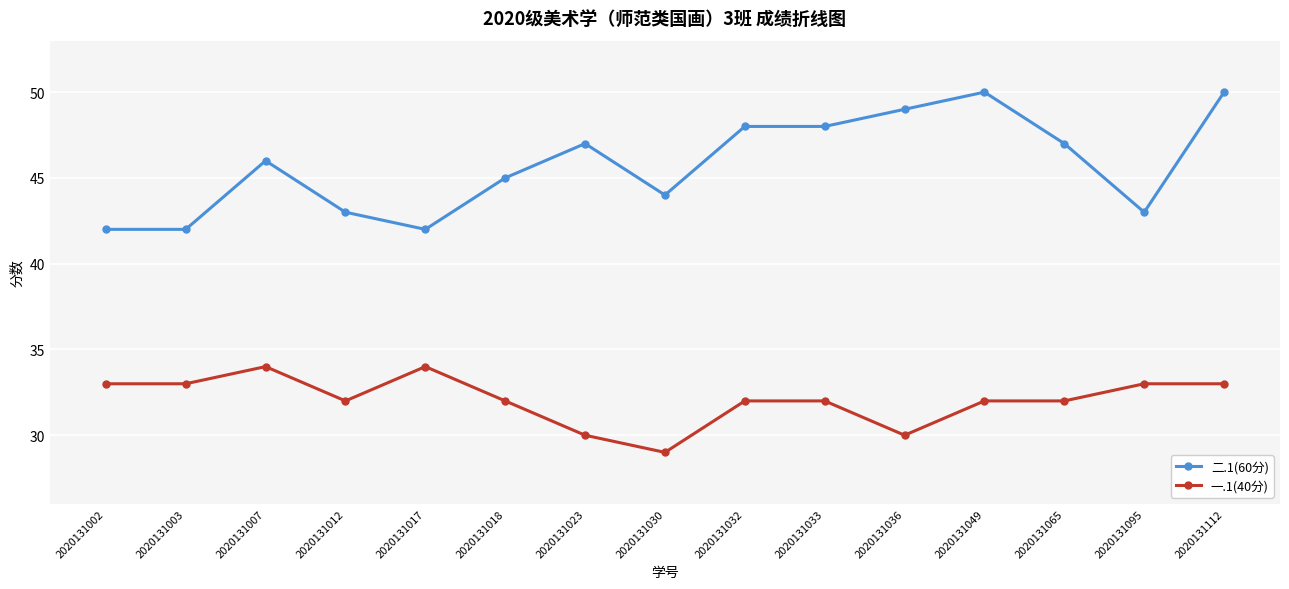

What is the smallest value displayed?

29